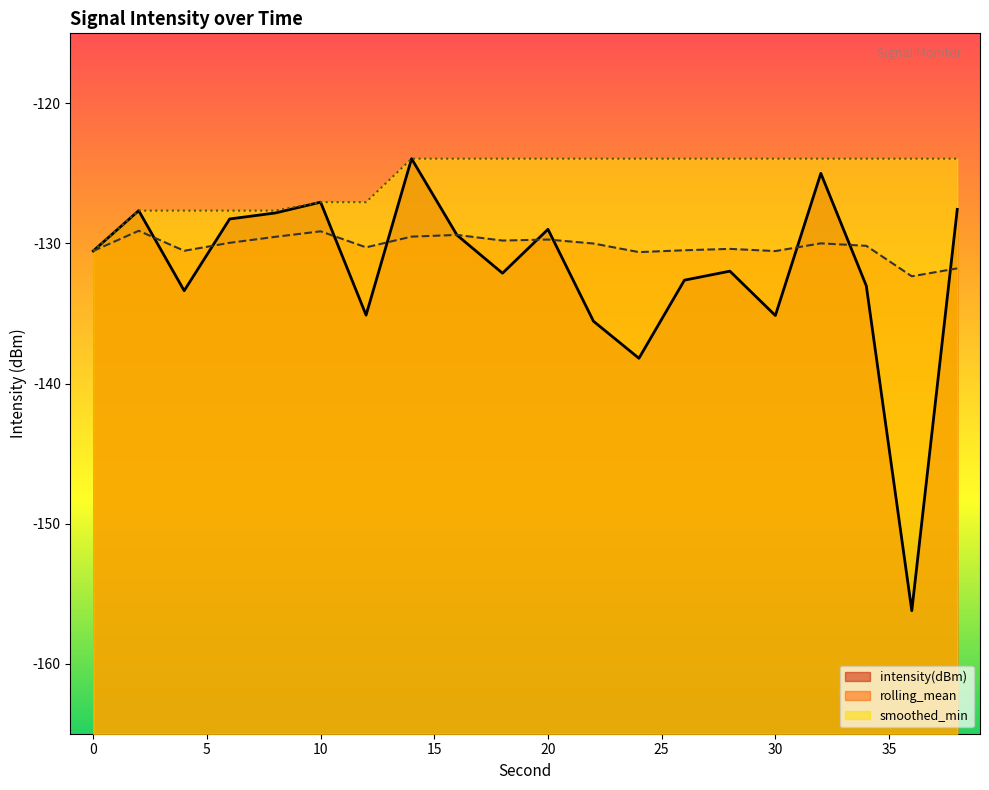

Which has a higher value, 38 or 22?

38